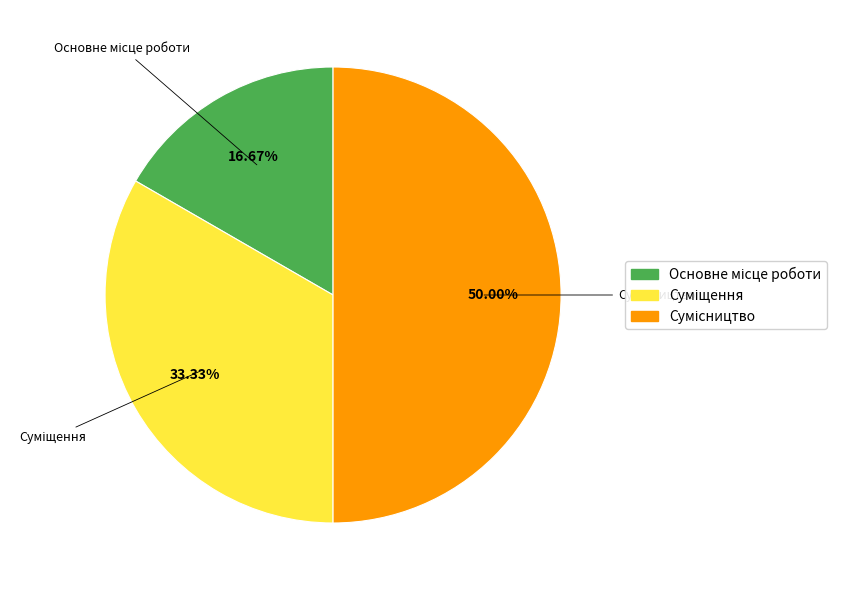

How many slices are in this pie chart?

3